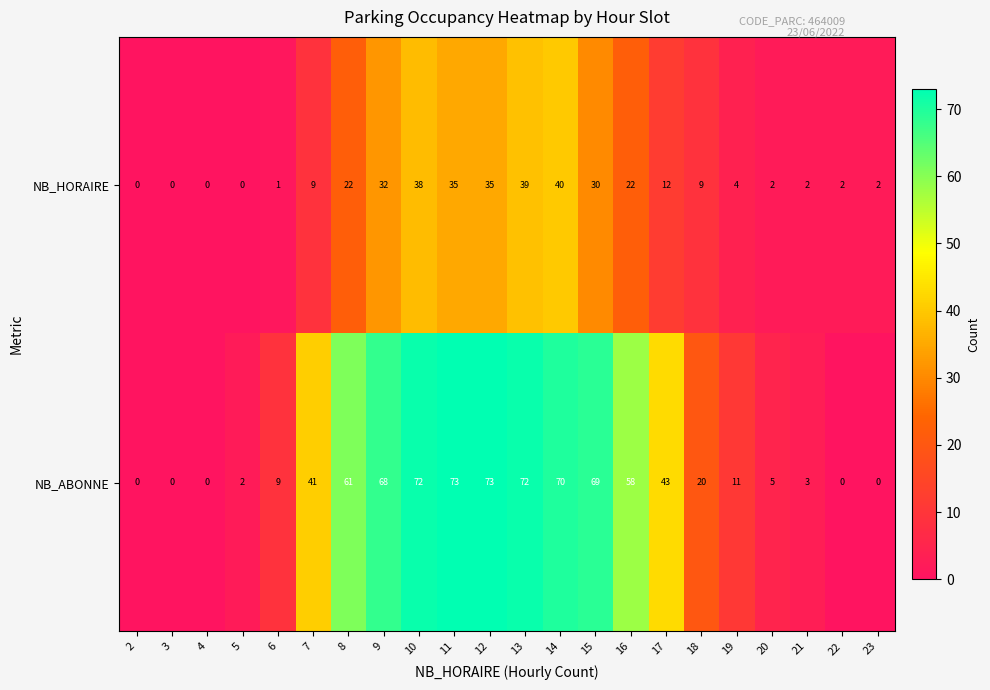

The value of NB_ABONNE at 14 is 102. True or false?

False